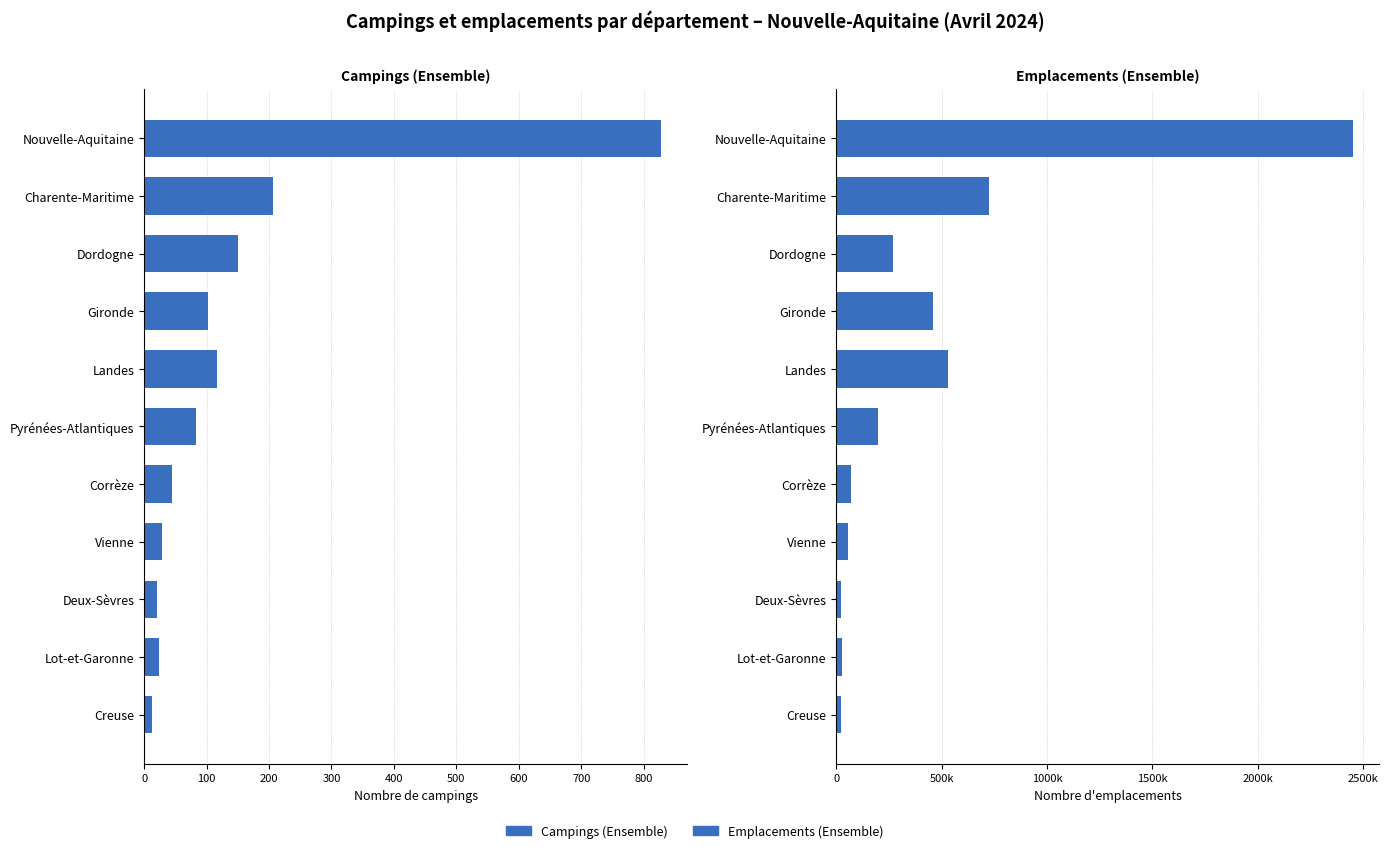

What are all the series names shown in the legend?

Campings (Ensemble), Emplacements (Ensemble)